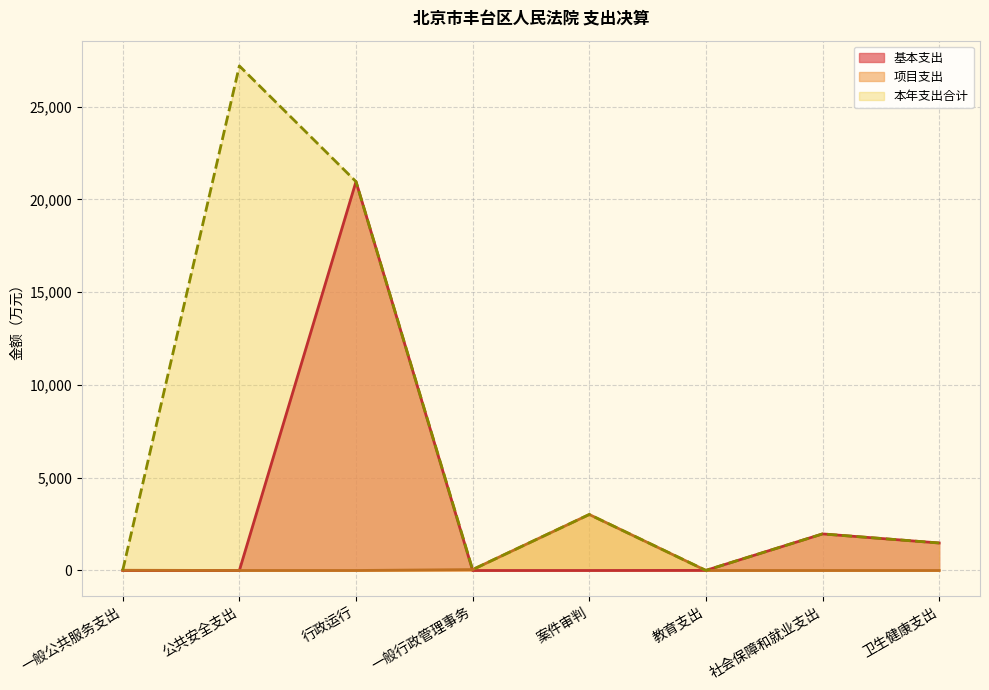

How many lines are shown in the chart?

3